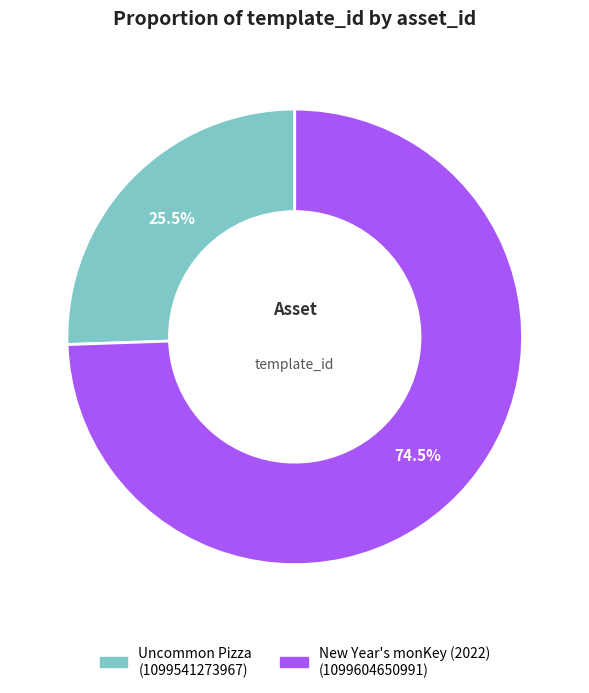

How many segments does this pie chart have?

2